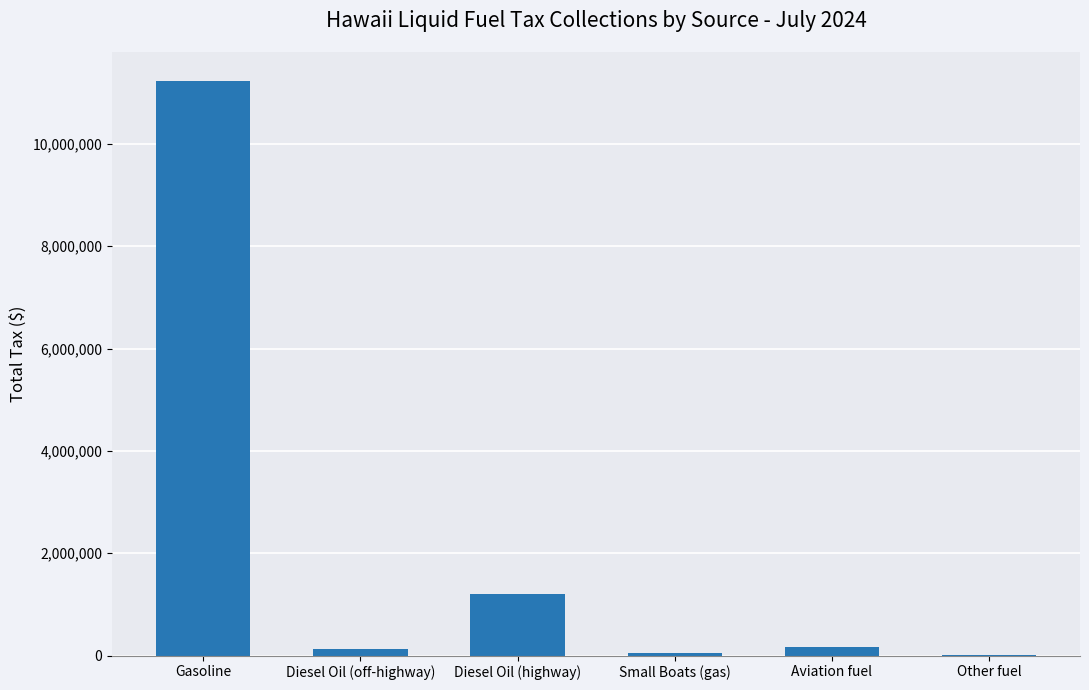

How many series are shown in this chart?

1